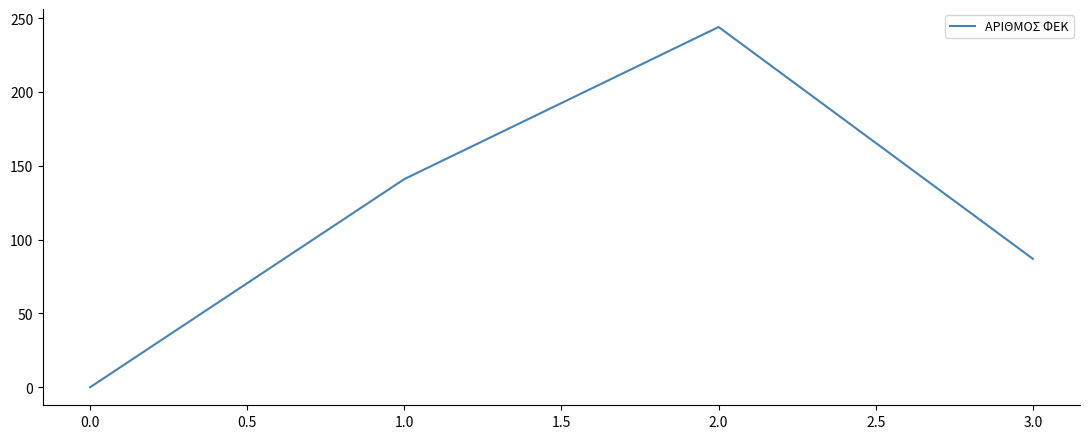

How many categories are shown in the chart?

4